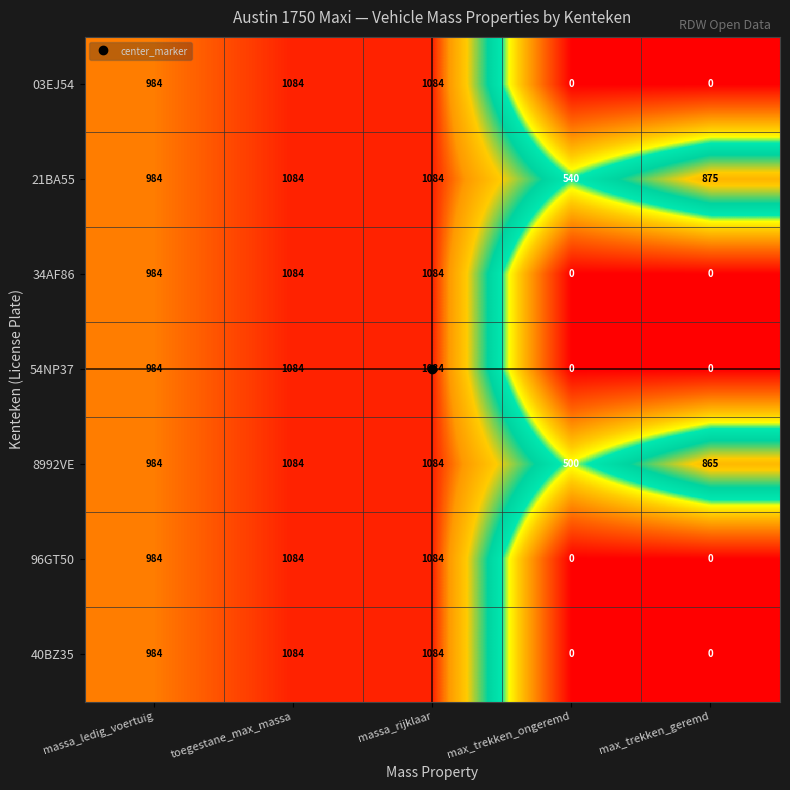

What is the highest value of the 21BA55 series?

1084